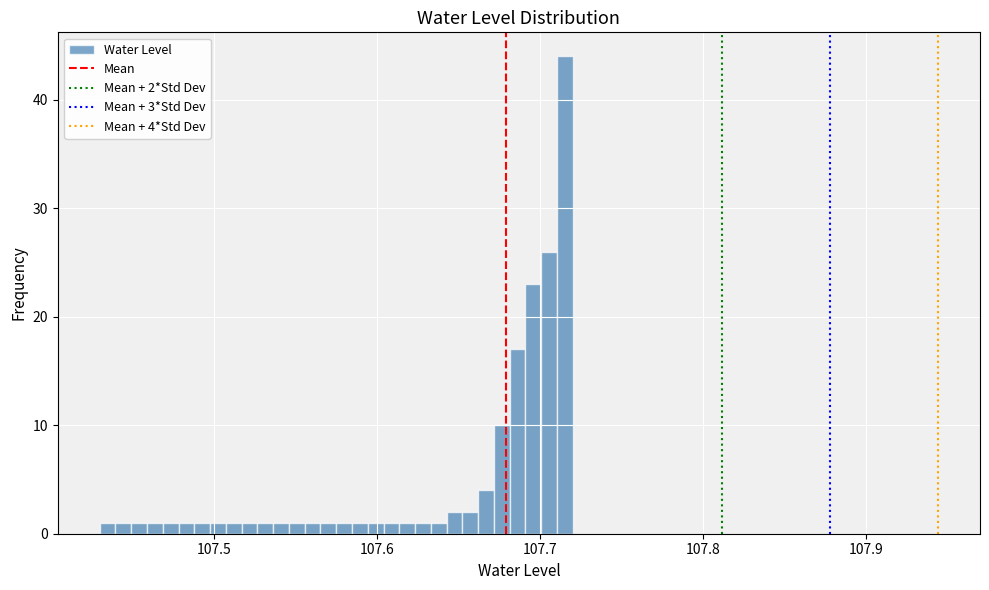

Around what value on the x-axis is the tallest bar? Give the approximate position of its centre, as read against the axis.

107.72